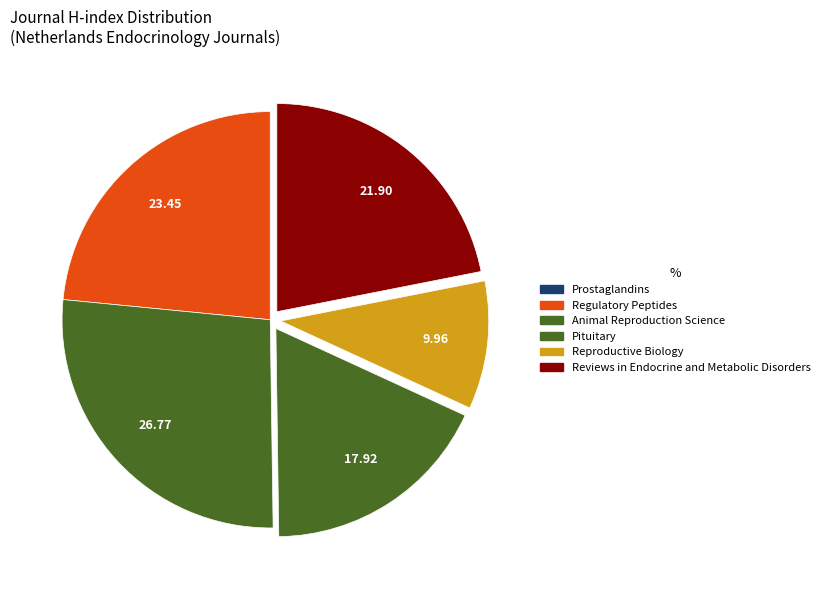

The Animal Reproduction Science slice represents 19% of the pie. True or false?

False